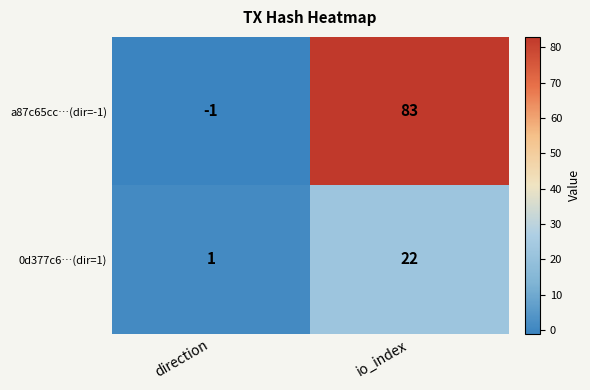

Where is 0d377c6…(dir=1) nearest to the value 11?

direction